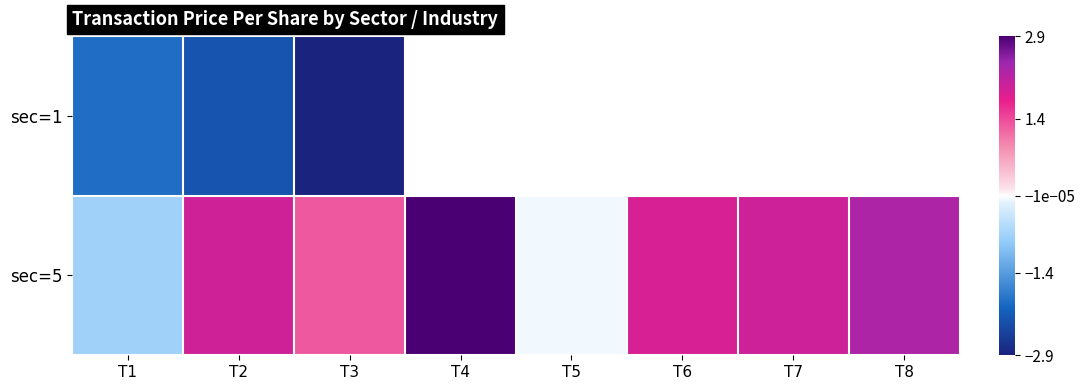

Count the number of data series in this chart.

2